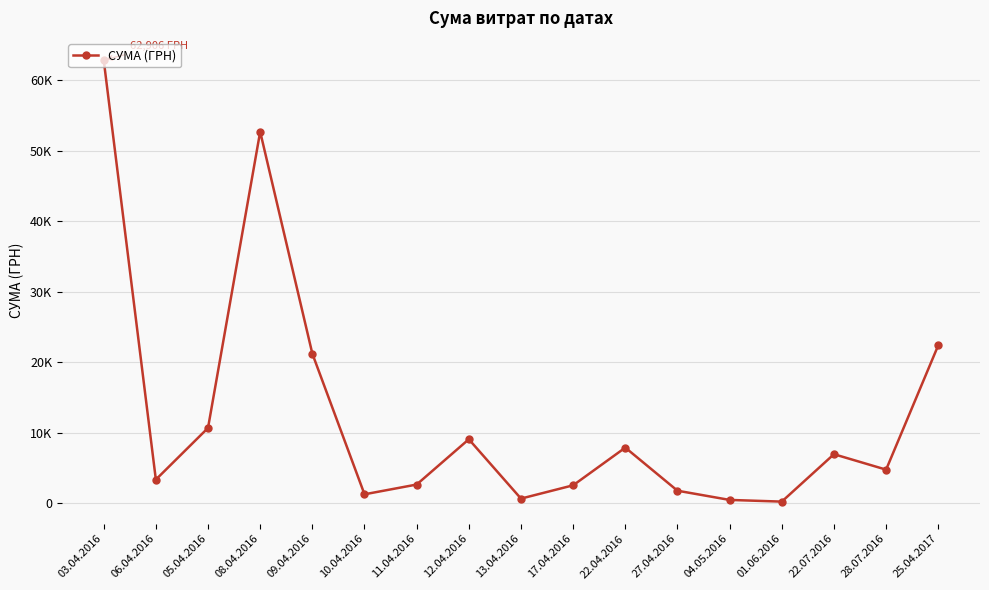

Does the chart have visible grid lines?

Yes